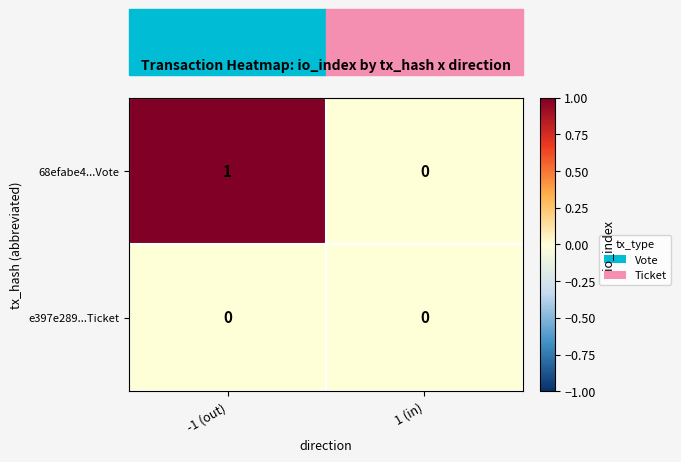

At which label does 68efabe4...Vote reach its peak?

-1 (out)